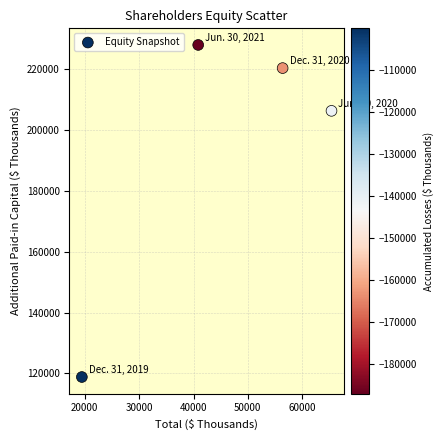

What Y value in the scatter plot is closest to 173357?

206251